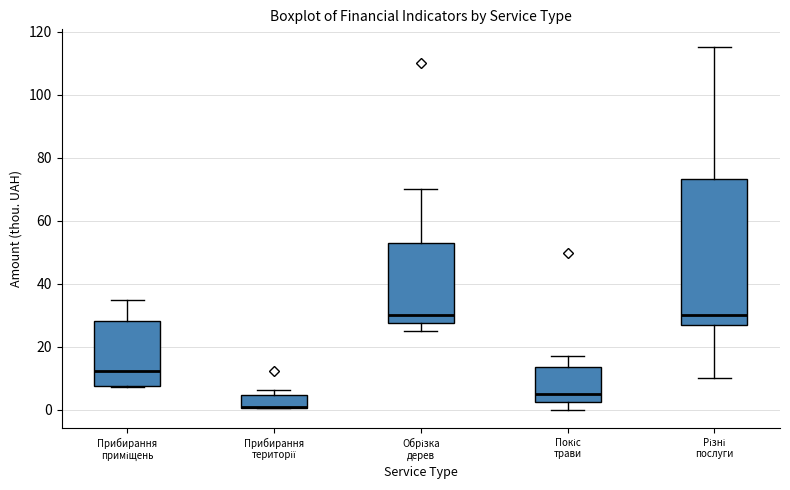

Where does the median line of the box for Прибирання приміщень sit on the y-axis? The values are not printed on the chart, so give them approximately, as read against the axis.

12